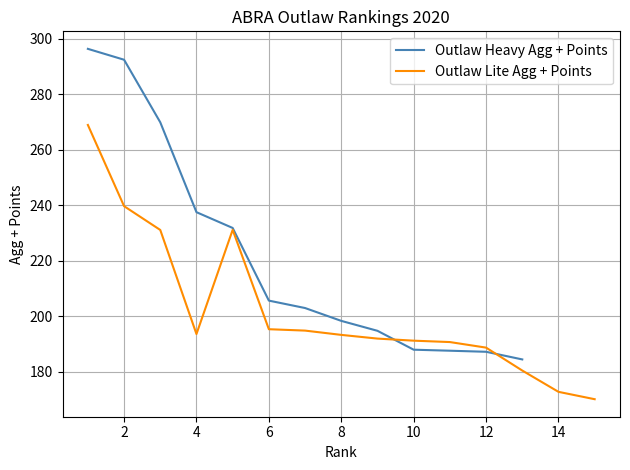

What is the smallest value displayed?

170.2